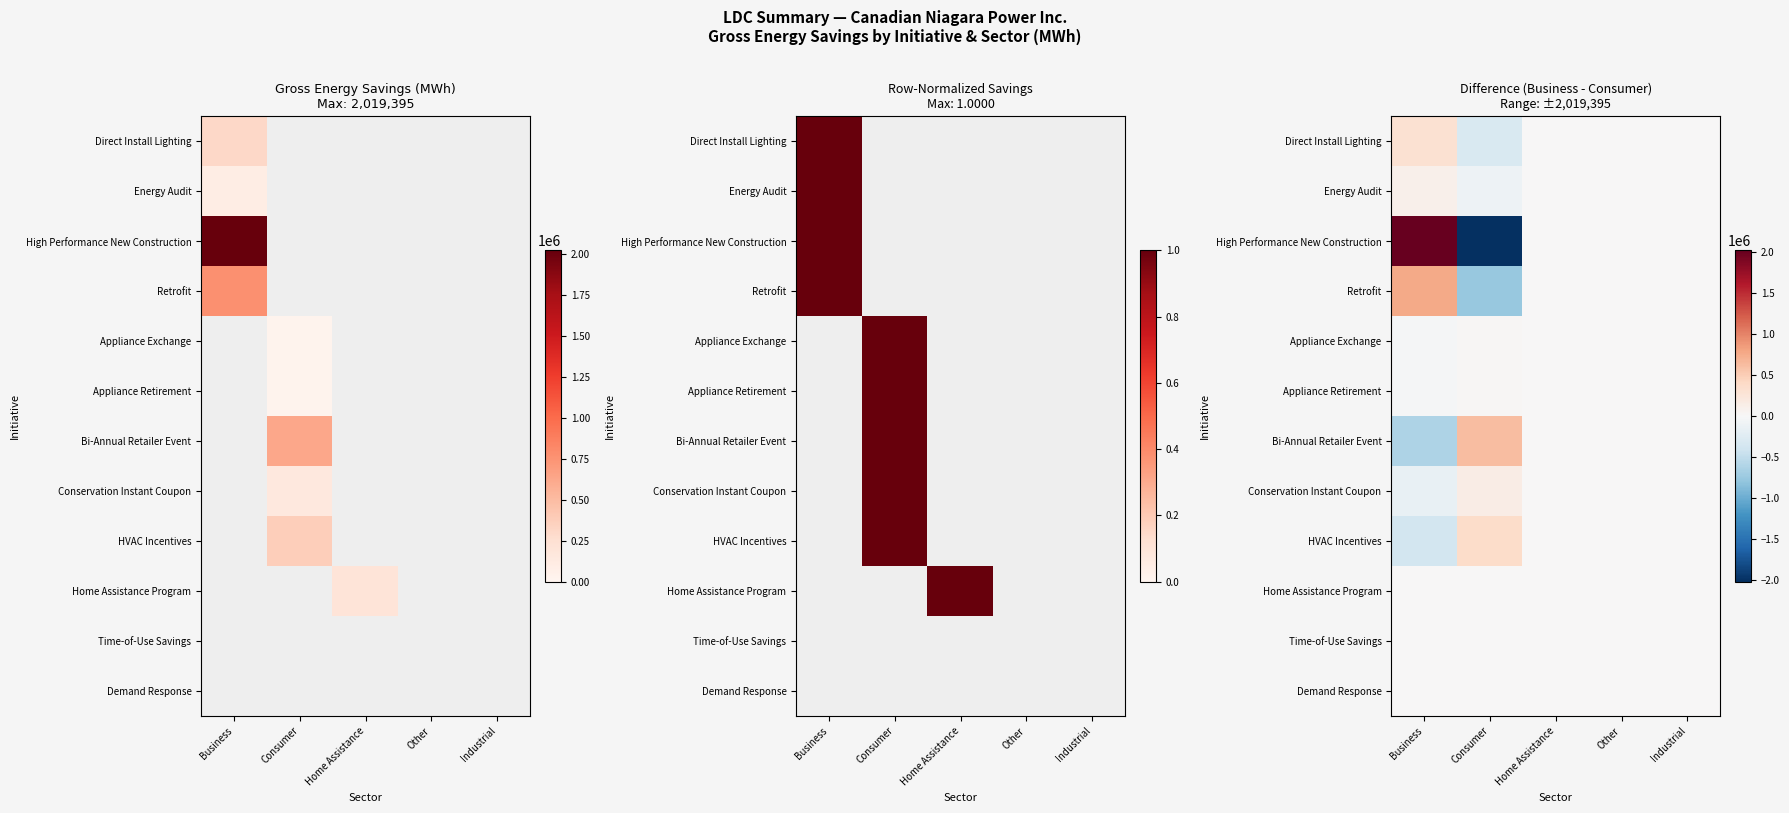

How many positive values does the Energy Audit series have?

1